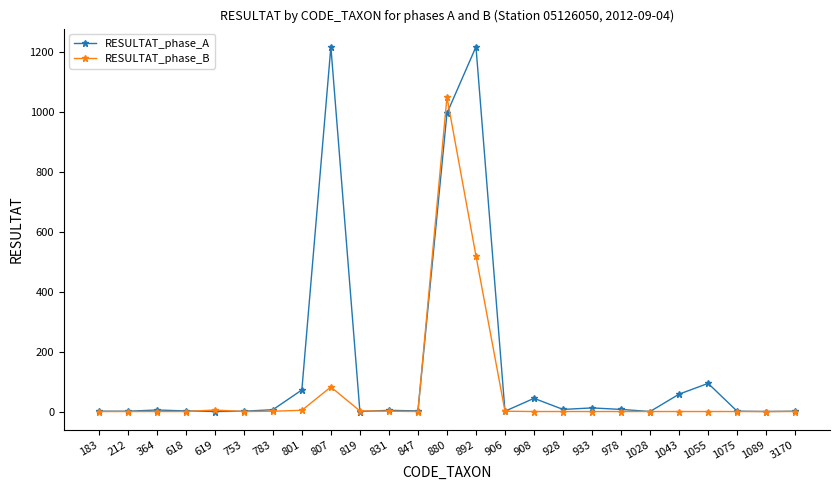

The RESULTAT_phase_A series shows 72 at 801. True or false?

True